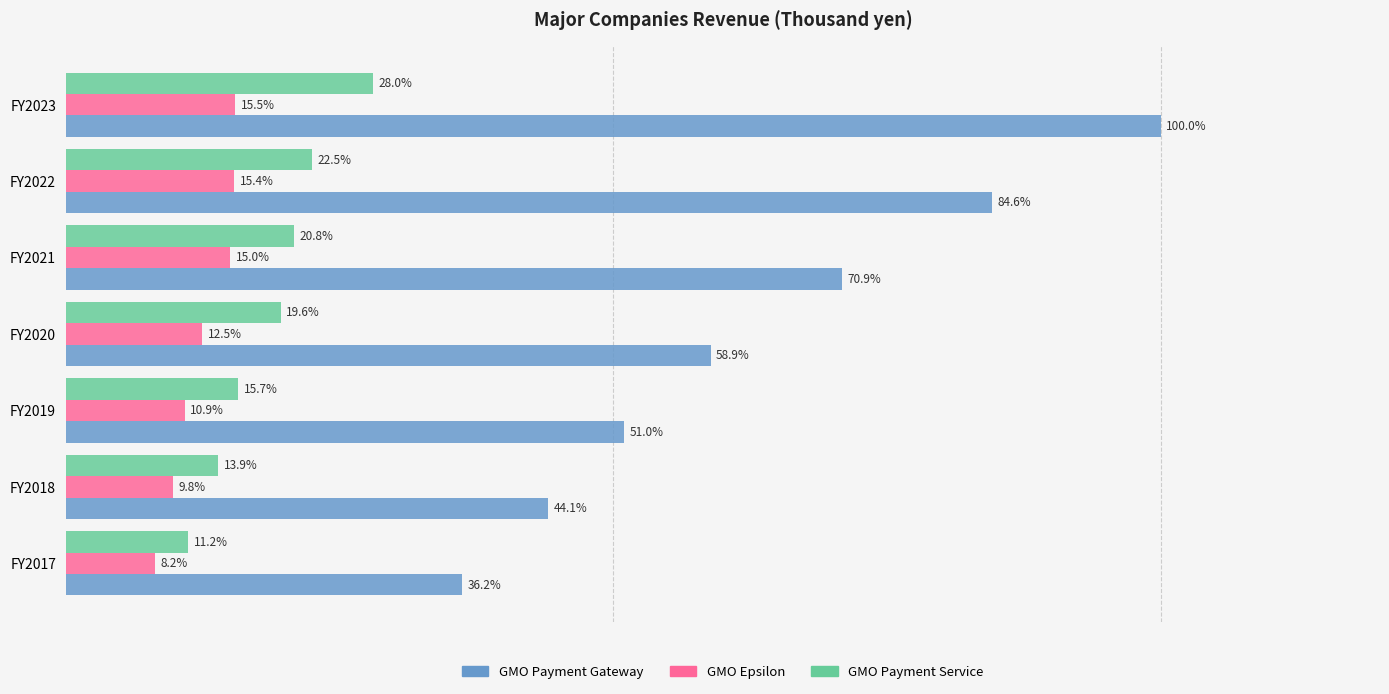

At which label is GMO Payment Service closest to 19?

FY2020